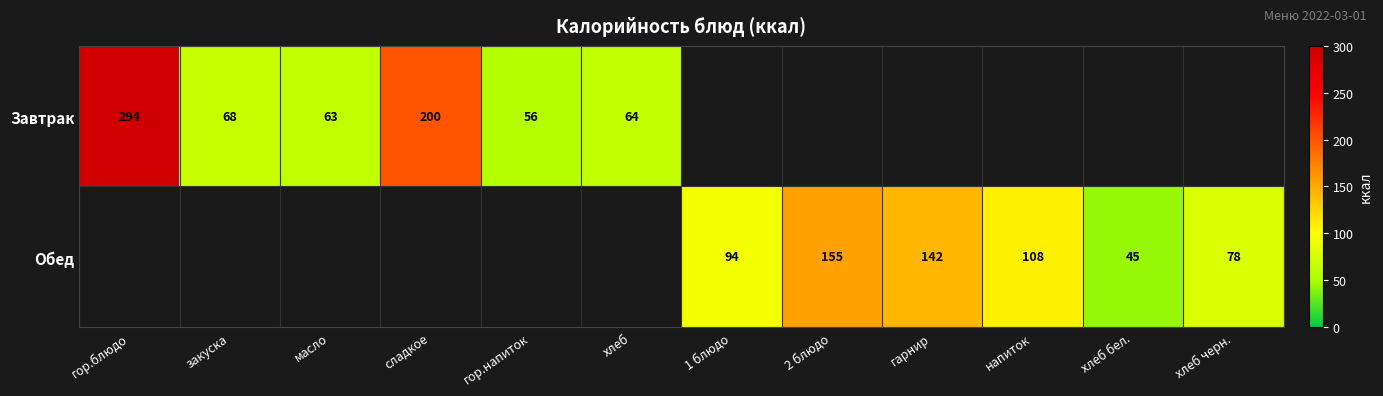

What is the smallest value displayed?

45.0